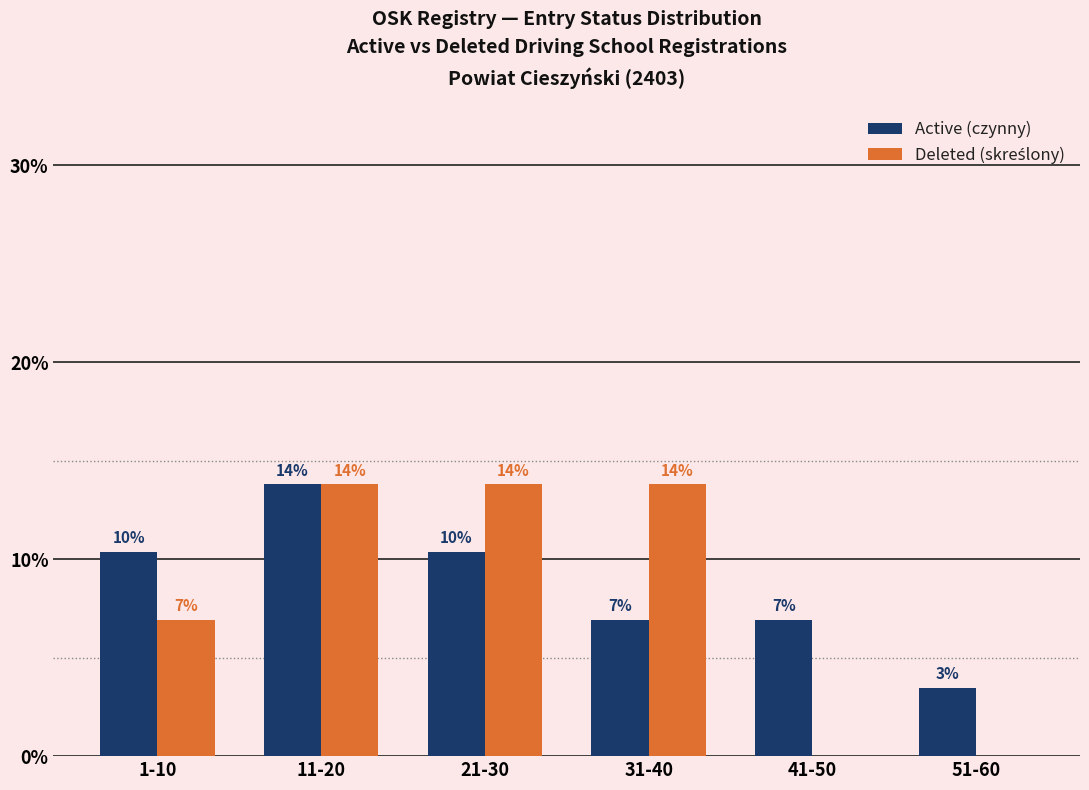

What is the difference between the Active (czynny) values at 21-30 and 31-40?

3.4